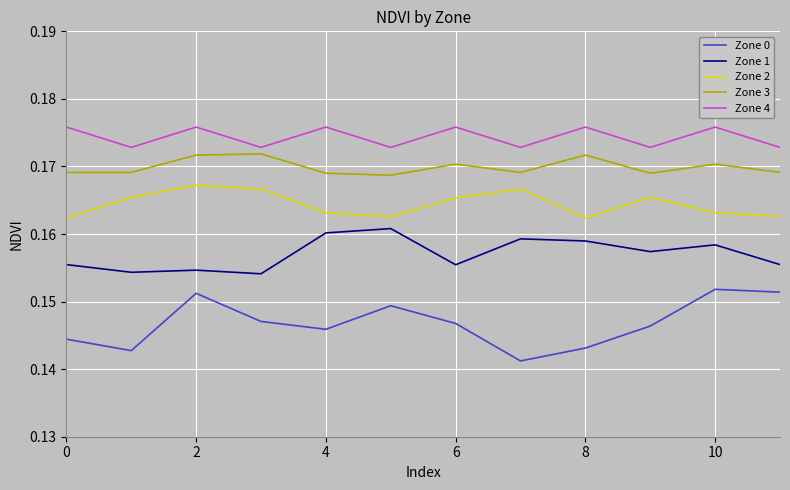

True or false: Zone 3 and Zone 1 cross at least once.

False